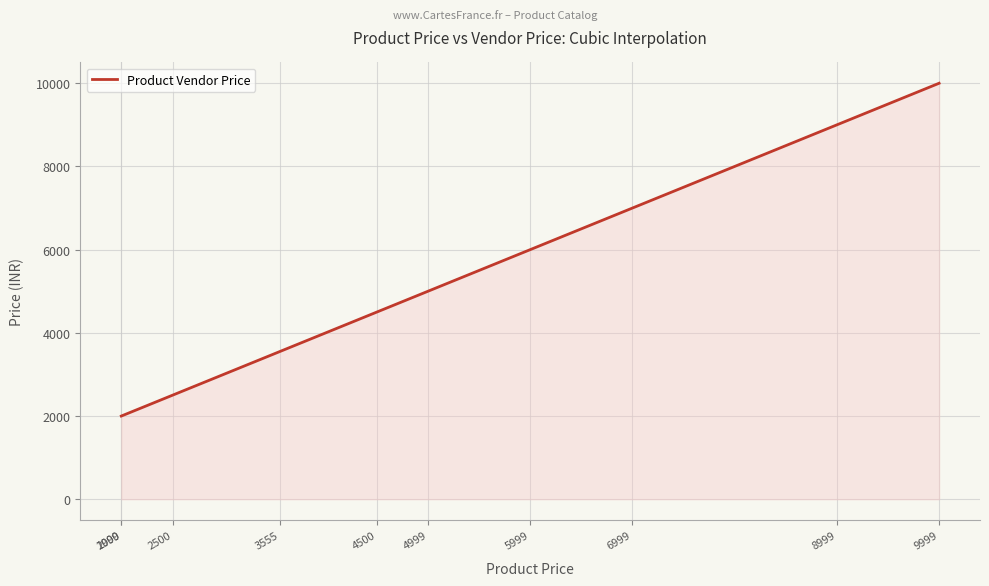

How many lines are shown in the chart?

1